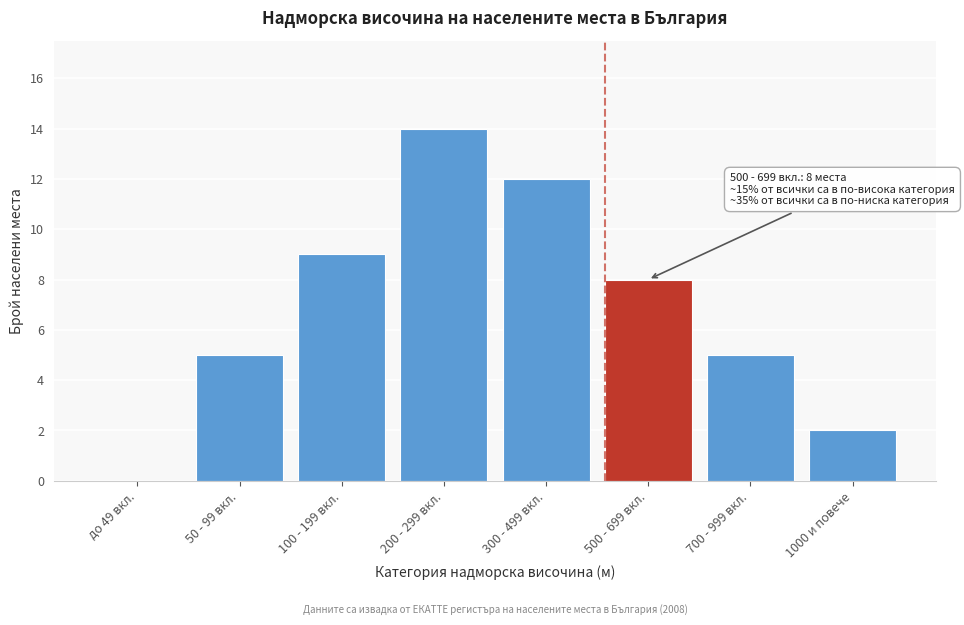

Reading left to right, what are all the values shown in this chart?

до 49 вкл.=0	50 - 99 вкл.=5	100 - 199 вкл.=9	200 - 299 вкл.=14	300 - 499 вкл.=12	500 - 699 вкл.=8	700 - 999 вкл.=5	1000 и повече=2